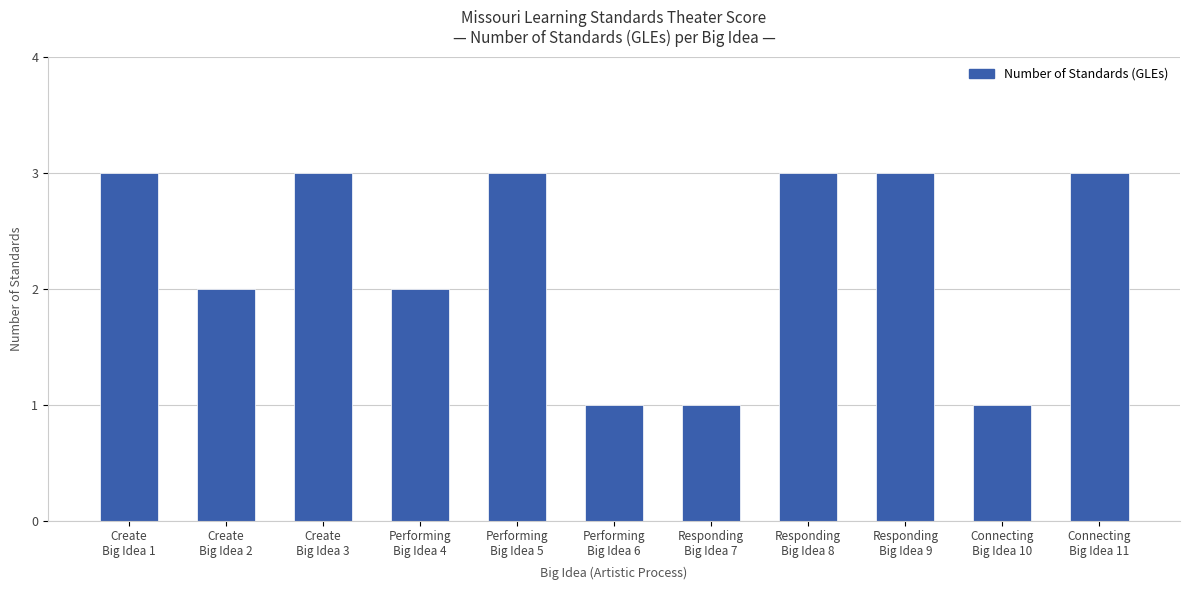

Reading left to right, transcribe all the data shown in this chart.

Create
Big Idea 1=3	Create
Big Idea 2=2	Create
Big Idea 3=3	Performing
Big Idea 4=2	Performing
Big Idea 5=3	Performing
Big Idea 6=1	Responding
Big Idea 7=1	Responding
Big Idea 8=3	Responding
Big Idea 9=3	Connecting
Big Idea 10=1	Connecting
Big Idea 11=3